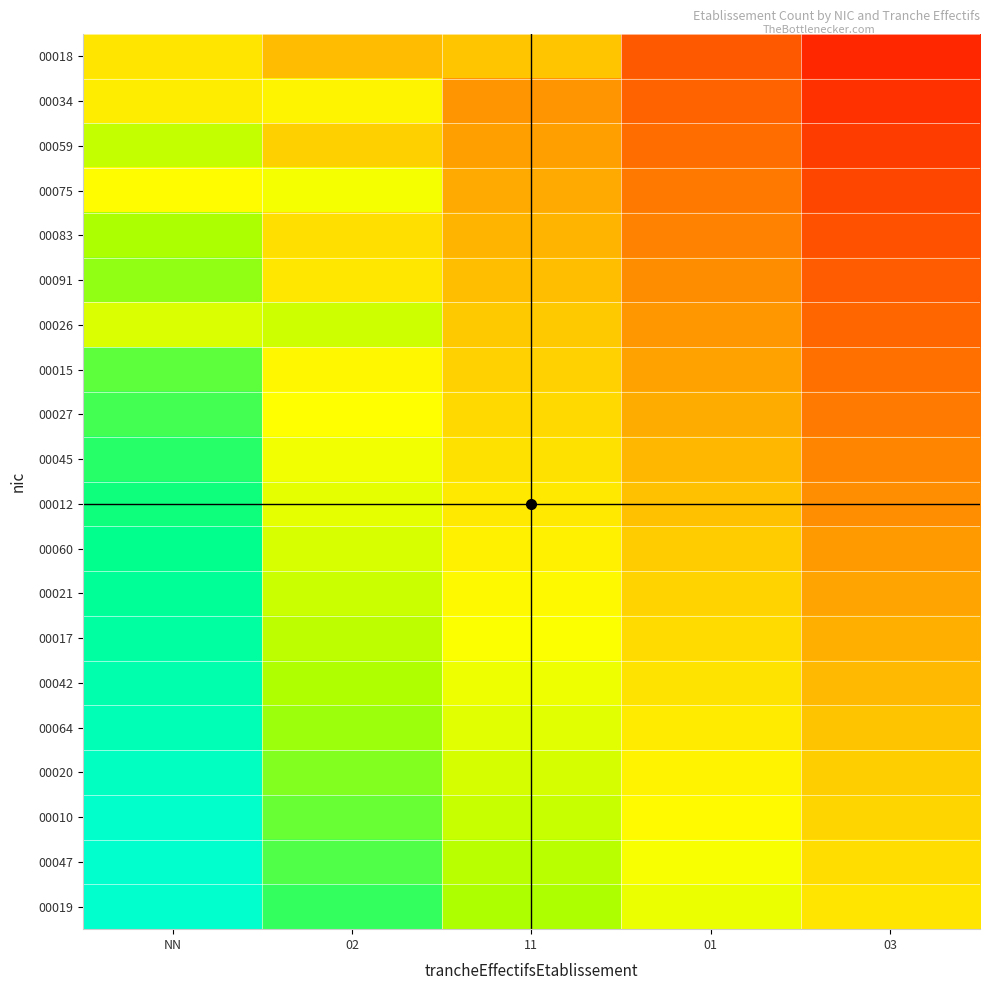

Reading left to right, extract all data points from this chart.

00018: NN=0.0	02=-0.2	11=-0.2	01=-0.8	03=-1.0
00034: NN=0.1	02=0.1	11=-0.4	01=-0.7	03=-0.9
00059: NN=0.4	02=-0.1	11=-0.4	01=-0.6	03=-0.9
00075: NN=0.2	02=0.2	11=-0.3	01=-0.6	03=-0.8
00083: NN=0.5	02=-0.0	11=-0.3	01=-0.5	03=-0.8
00091: NN=0.6	02=0.0	11=-0.2	01=-0.5	03=-0.7
00026: NN=0.3	02=0.4	11=-0.2	01=-0.4	03=-0.7
00015: NN=0.7	02=0.1	11=-0.1	01=-0.4	03=-0.6
00027: NN=0.7	02=0.2	11=-0.1	01=-0.3	03=-0.6
00045: NN=0.8	02=0.2	11=-0.0	01=-0.3	03=-0.5
00012: NN=0.8	02=0.3	11=0.0	01=-0.2	03=-0.5
00060: NN=0.9	02=0.3	11=0.1	01=-0.2	03=-0.4
00021: NN=0.9	02=0.4	11=0.1	01=-0.1	03=-0.4
00017: NN=1.0	02=0.4	11=0.2	01=-0.1	03=-0.3
00042: NN=1.0	02=0.5	11=0.2	01=-0.0	03=-0.3
00064: NN=1.1	02=0.5	11=0.3	01=0.0	03=-0.2
00020: NN=1.1	02=0.6	11=0.3	01=0.1	03=-0.2
00010: NN=1.2	02=0.6	11=0.4	01=0.1	03=-0.1
00047: NN=1.2	02=0.7	11=0.4	01=0.2	03=-0.1
00019: NN=1.3	02=0.8	11=0.5	01=0.2	03=0.0